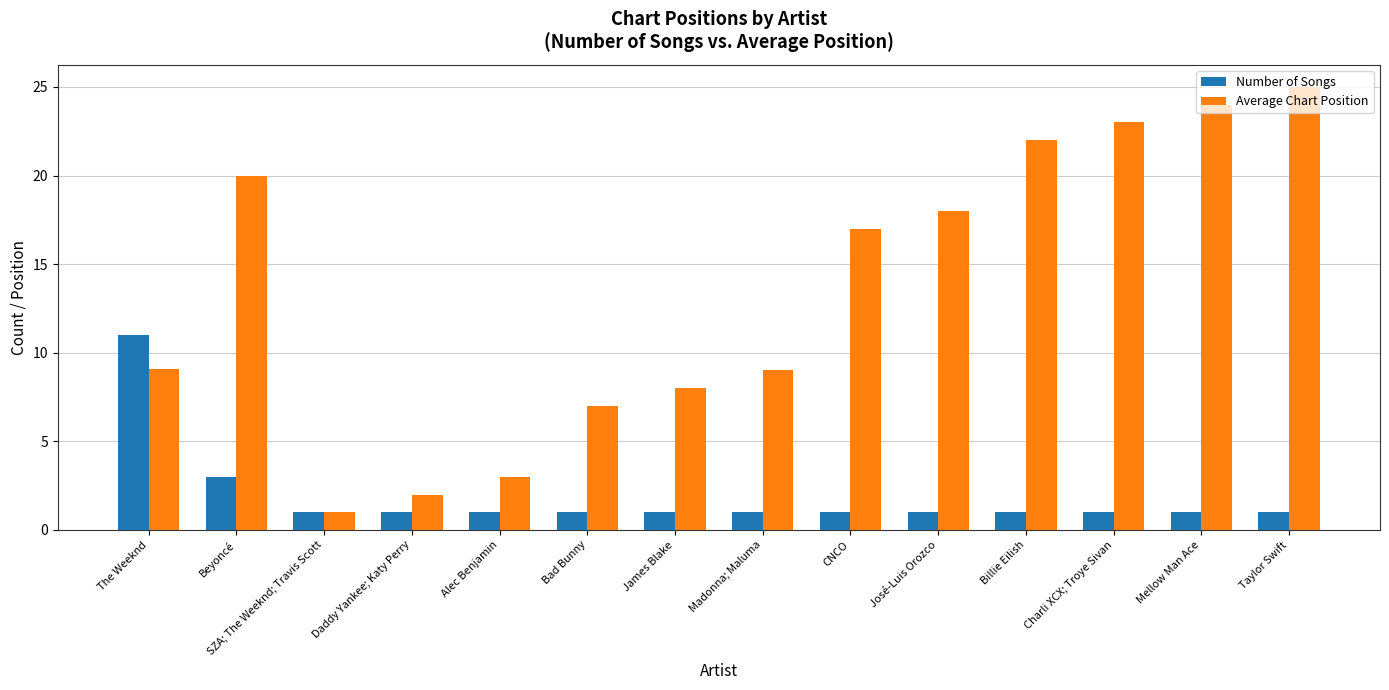

Which label corresponds to the largest value in the chart?

Taylor Swift